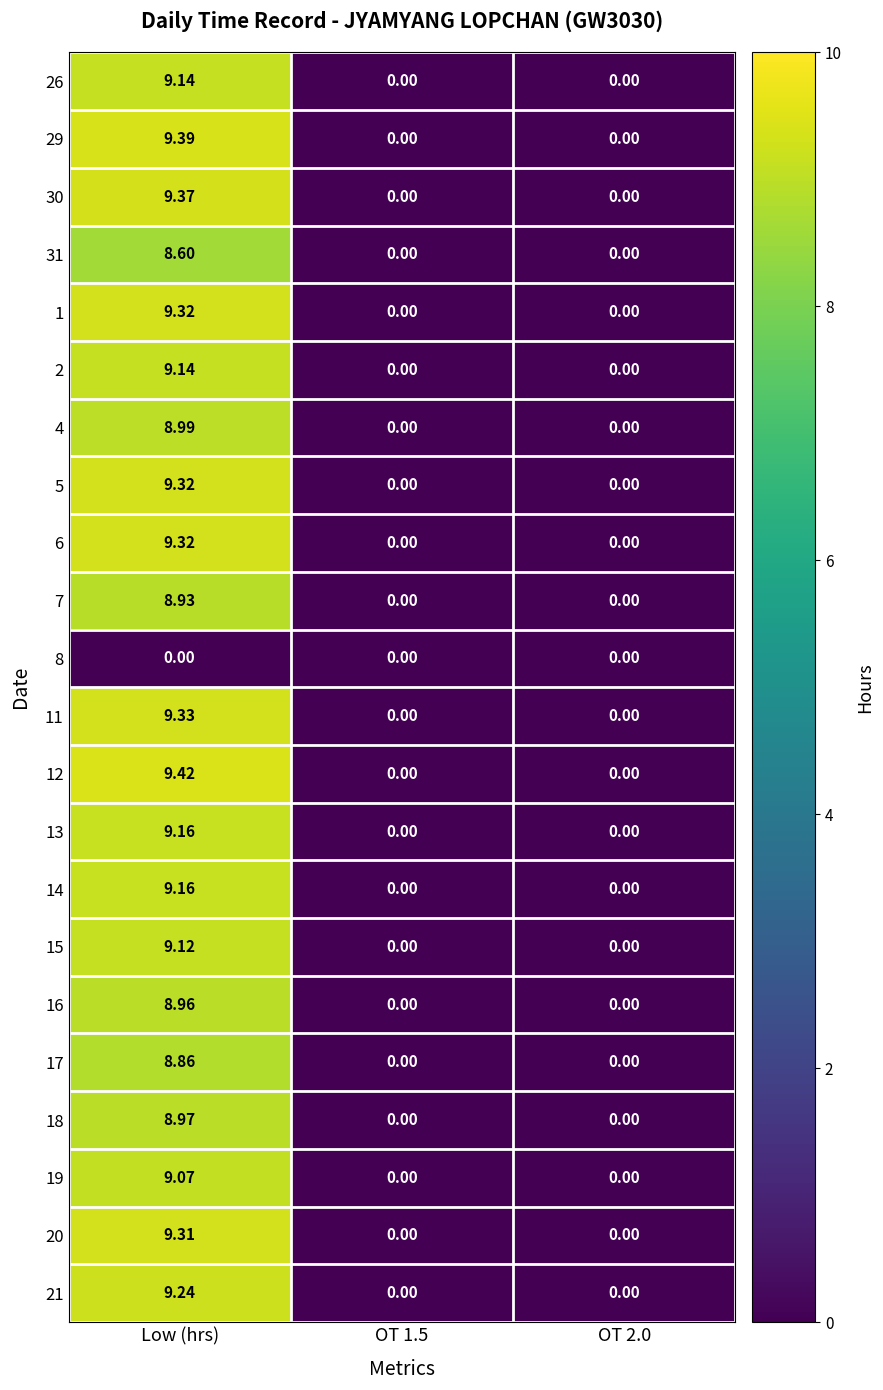

At which category does the chart reach its peak across all series?

Low (hrs)